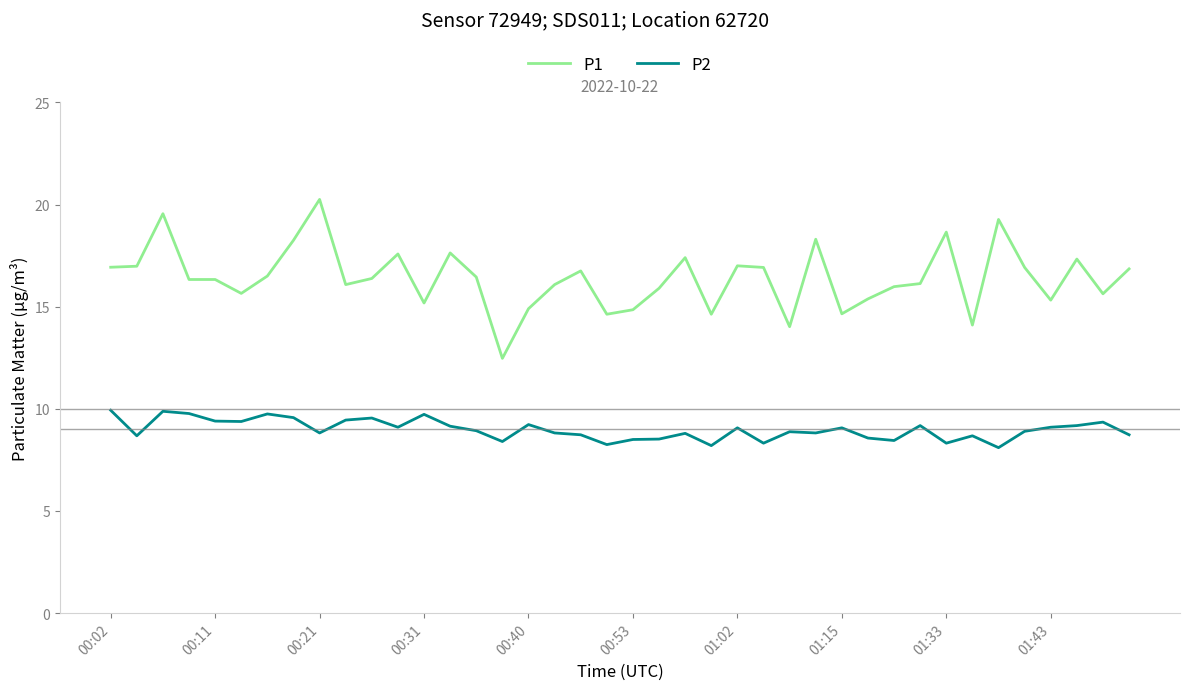

Which series has the largest total across all categories?

P1